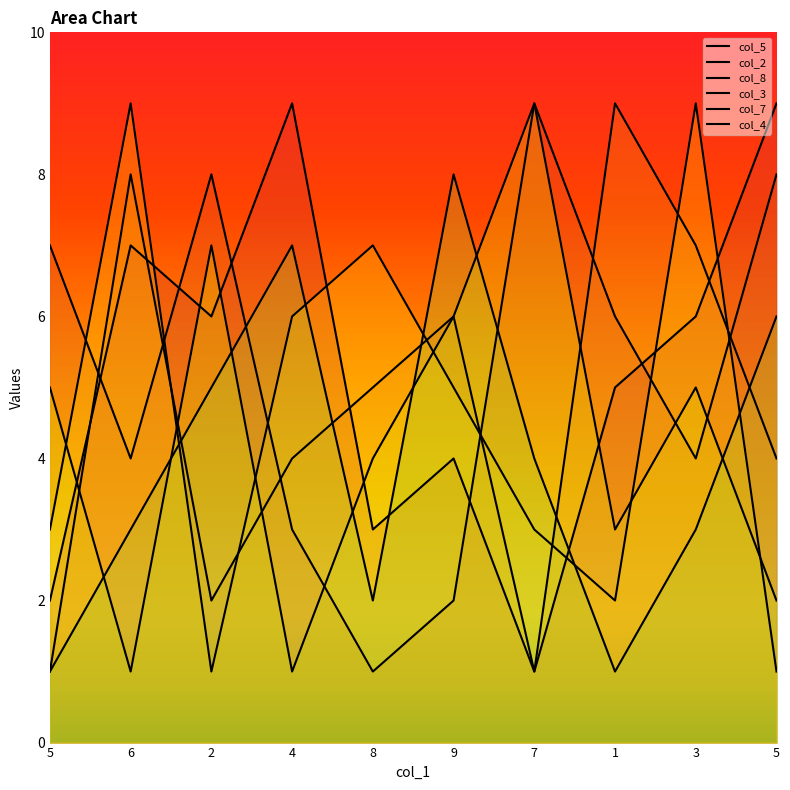

What is the spread (max minus min) of values at 4?

8